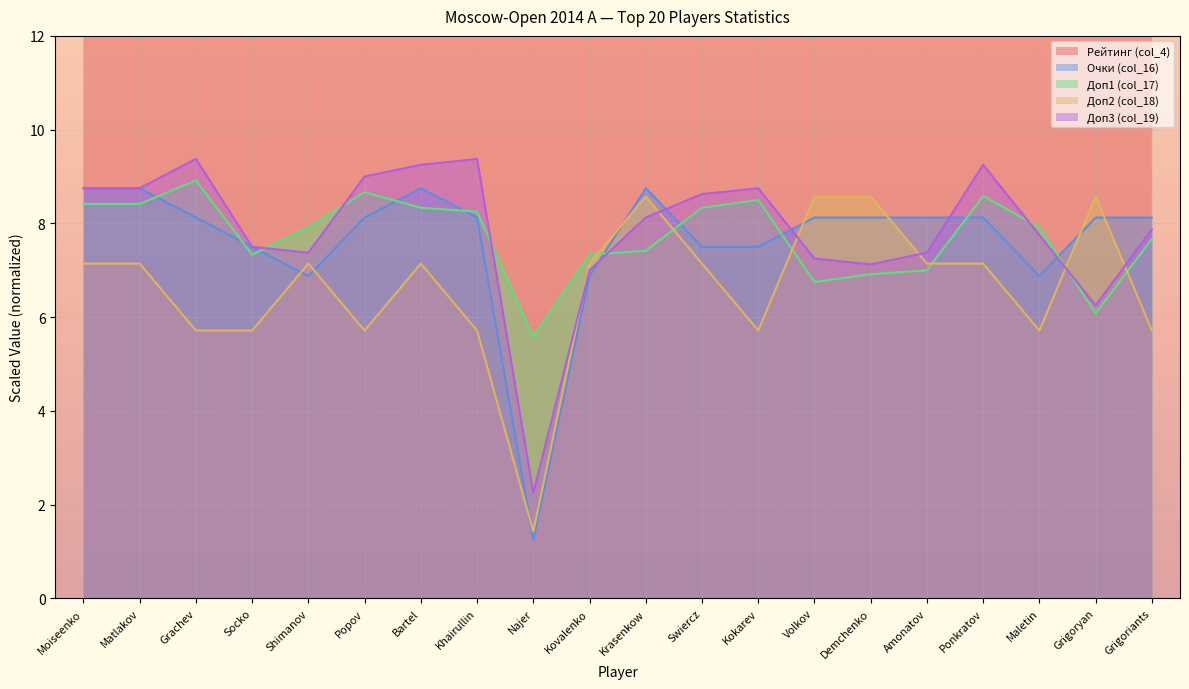

The Очки (col_16) series shows 8.1 at Amonatov. True or false?

True